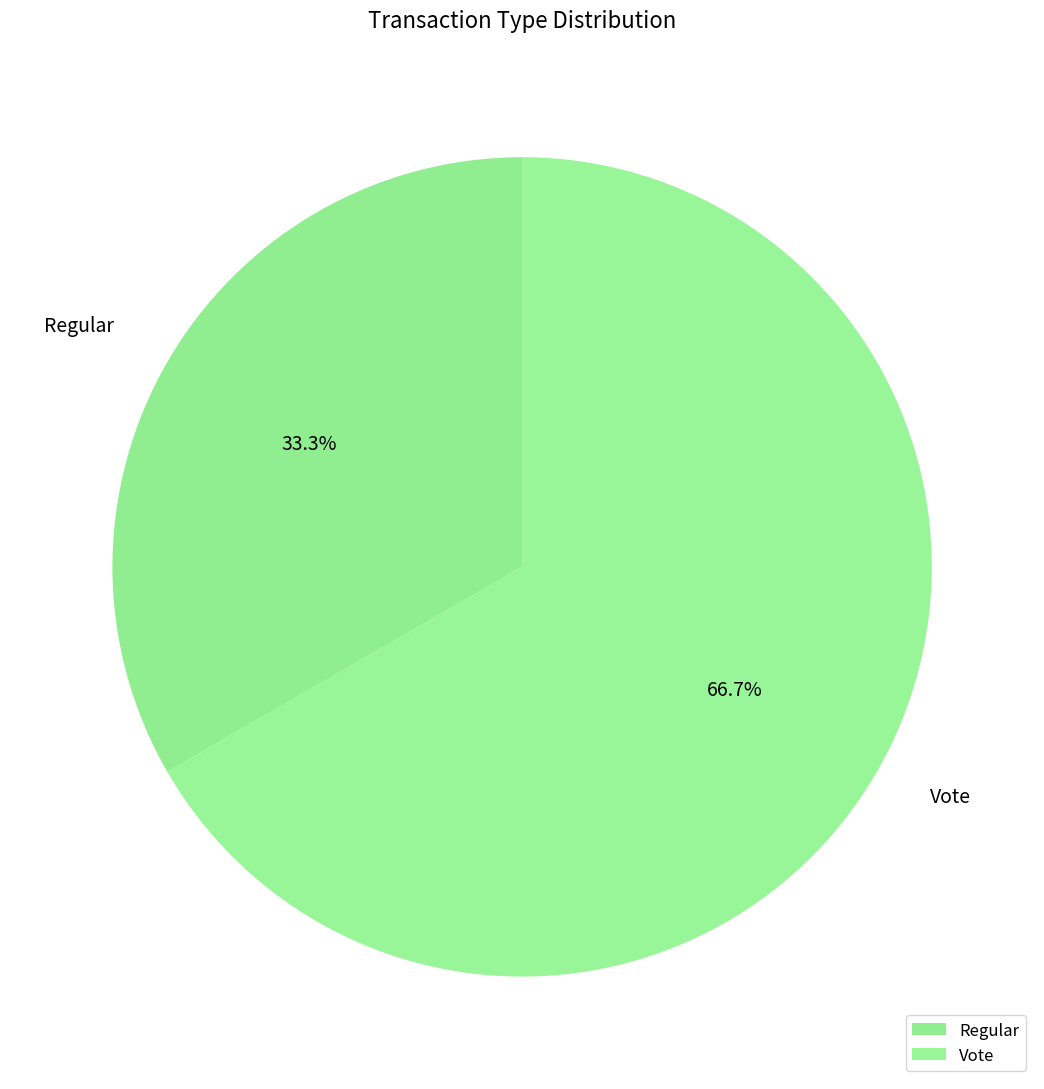

To the nearest percent, what portion does Vote represent?

67%